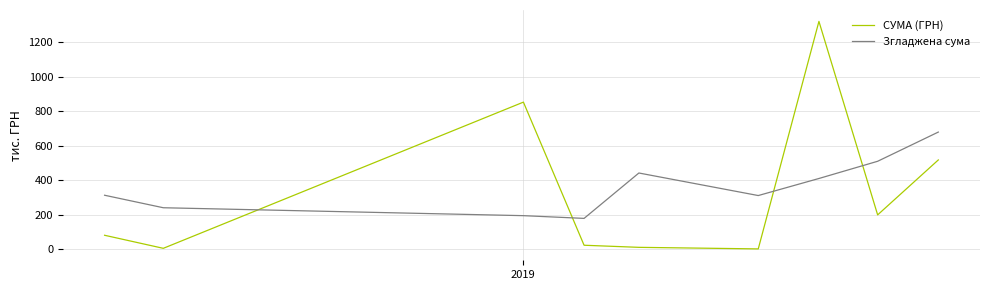

What is the maximum value for СУМА (ГРН)?

1320.9